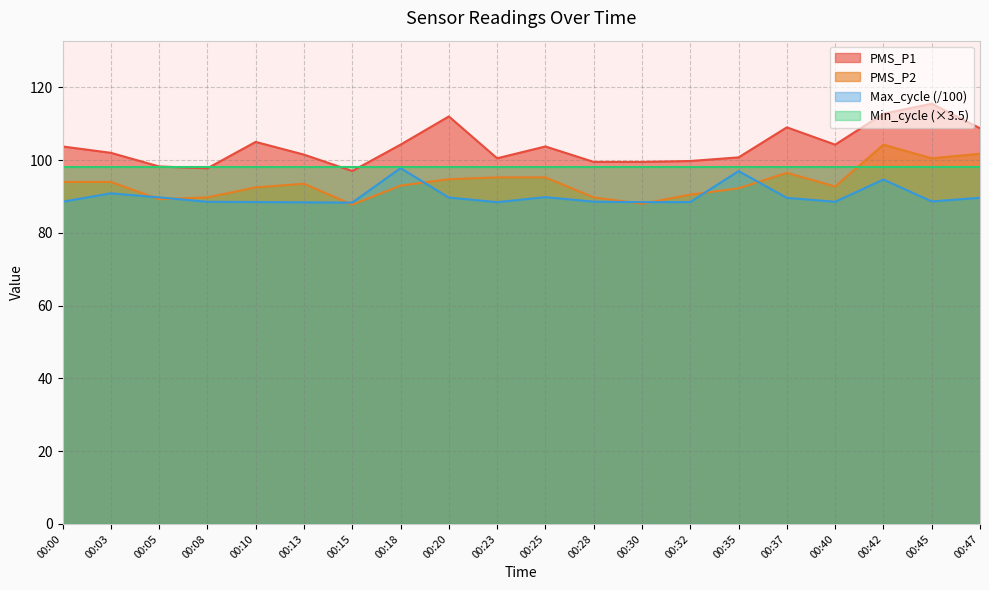

Is it true that PMS_P2 equals 96.5 at 00:37?

True